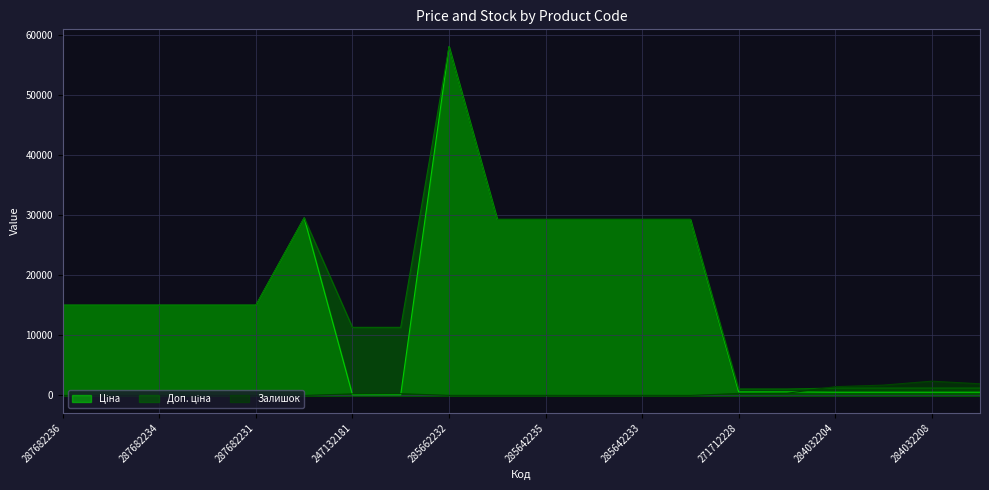

Reading right to left, what are all the values shown in this chart?

Ціна: 284032207=535.4	284032208=535.4	284032203=535.4	284032204=535.4	271712227=586.0	271712228=586.0	285642231=29294.9	285642233=29294.9	285642234=29294.9	285642235=29294.9	285642236=29294.9	285662232=58037.0	247132180=113.3	247132181=113.3	287702232=29548.9	287682231=15019.2	287682233=15019.2	287682234=15019.2	287682235=15019.2	287682236=15019.2
Доп. ціна: 284032207=1227.2	284032208=1227.2	284032203=1227.2	284032204=1227.2	271712227=1074.5	271712228=1074.5	285642231=29294.9	285642233=29294.9	285642234=29294.9	285642235=29294.9	285642236=29294.9	285662232=58037.0	247132180=11334.0	247132181=11334.0	287702232=29548.9	287682231=15019.2	287682233=15019.2	287682234=15019.2	287682235=15019.2	287682236=15019.2
Залишок: 284032207=1936.0	284032208=2373.0	284032203=1721.0	284032204=1460.0	271712227=359.0	271712228=333.0	285642231=4.0	285642233=13.0	285642234=5.0	285642235=11.0	285642236=11.0	285662232=12.0	247132180=290.0	247132181=260.0	287702232=0.0	287682231=0.0	287682233=0.0	287682234=0.0	287682235=0.0	287682236=0.0